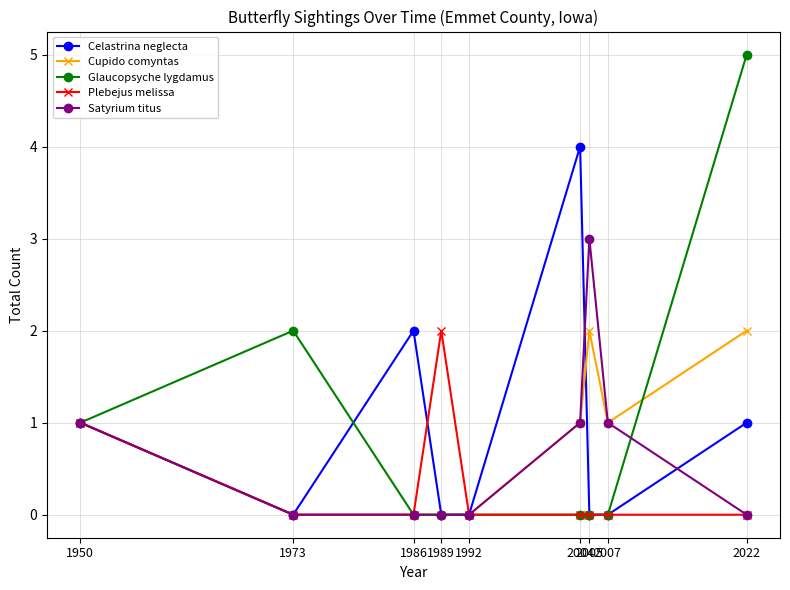

What is the difference between the maximum and second lowest values in the Plebejus melissa series?

2